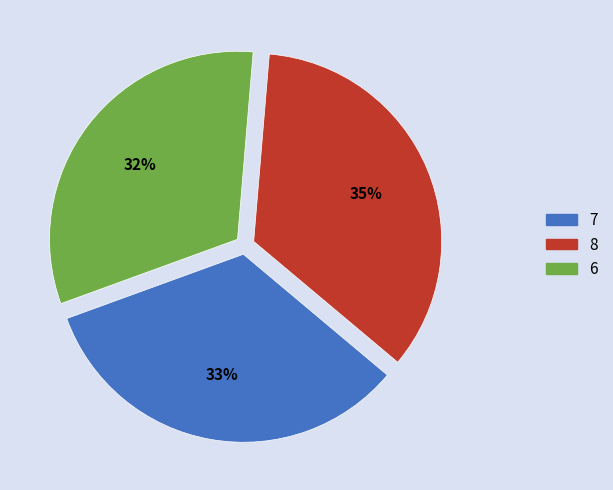

Is there a majority slice in this chart?

No